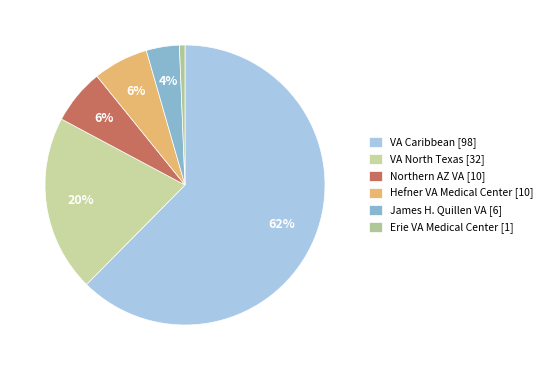

Which slice is the largest?

VA Caribbean [98]